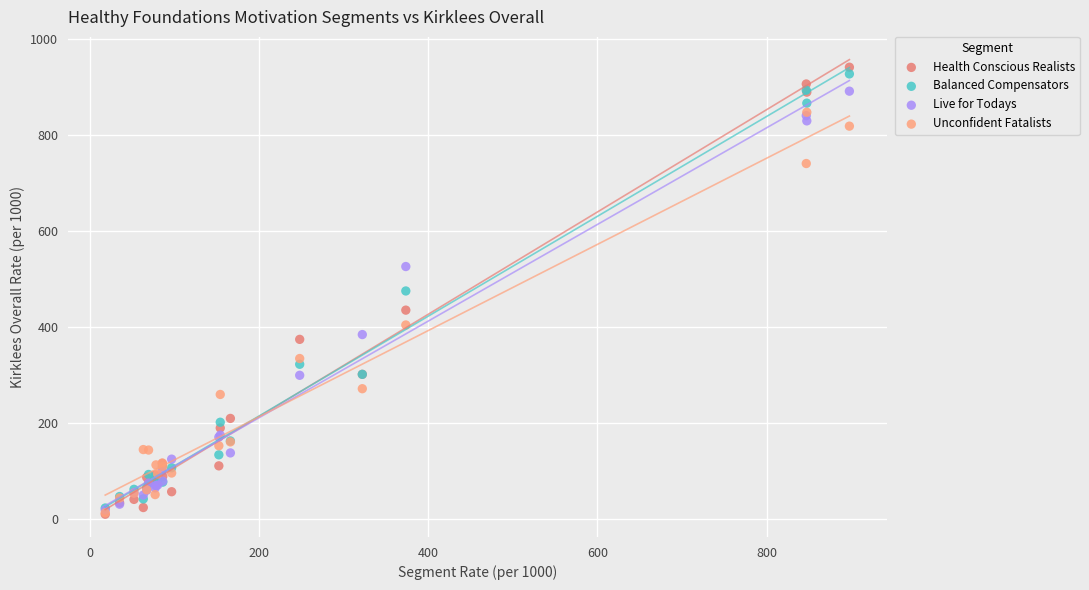

What are all the series names shown in the legend?

Health Conscious Realists, Balanced Compensators, Live for Todays, Unconfident Fatalists